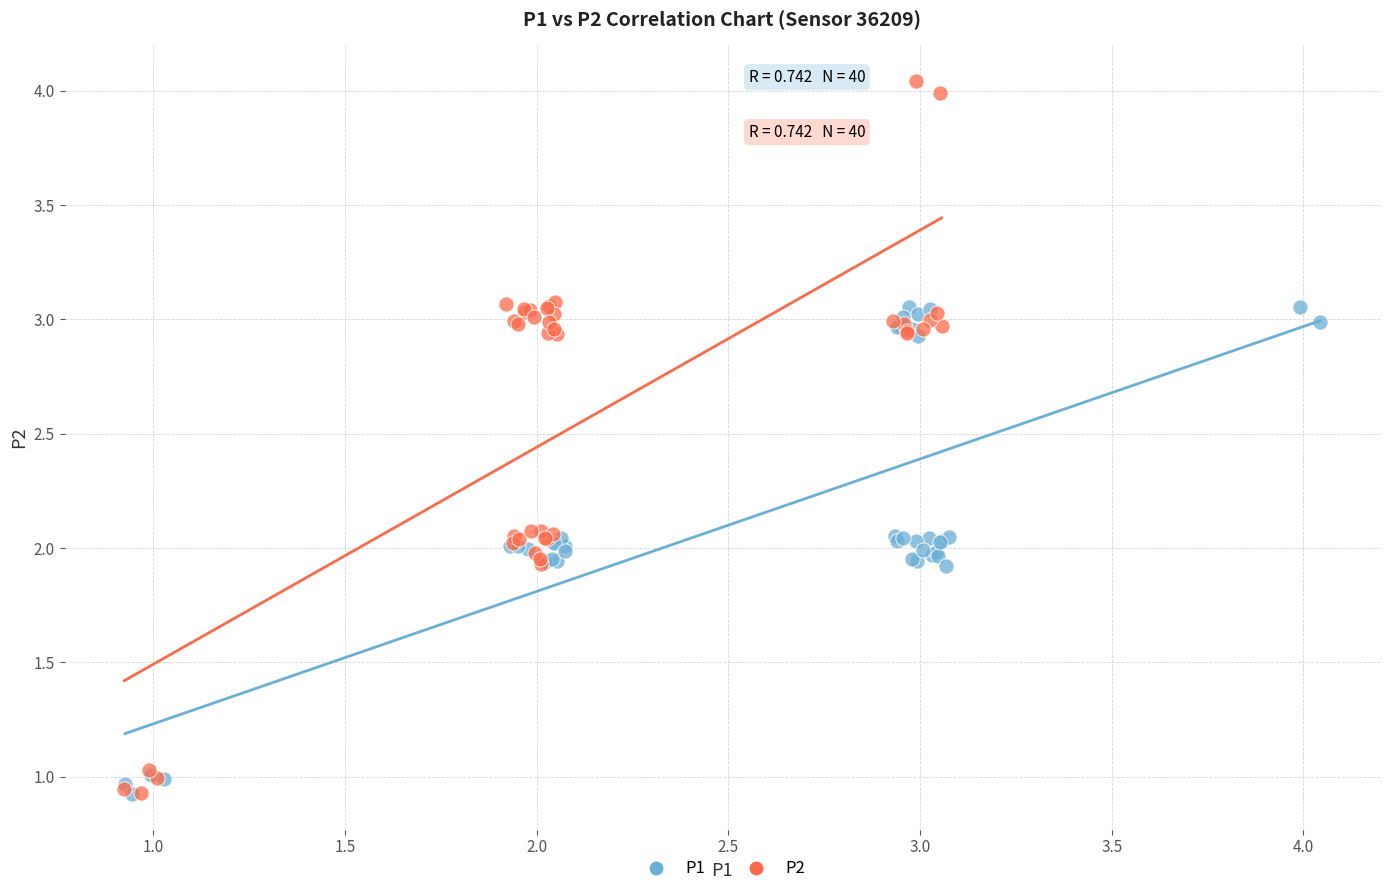

Which series has the widest spread of Y values?

P2